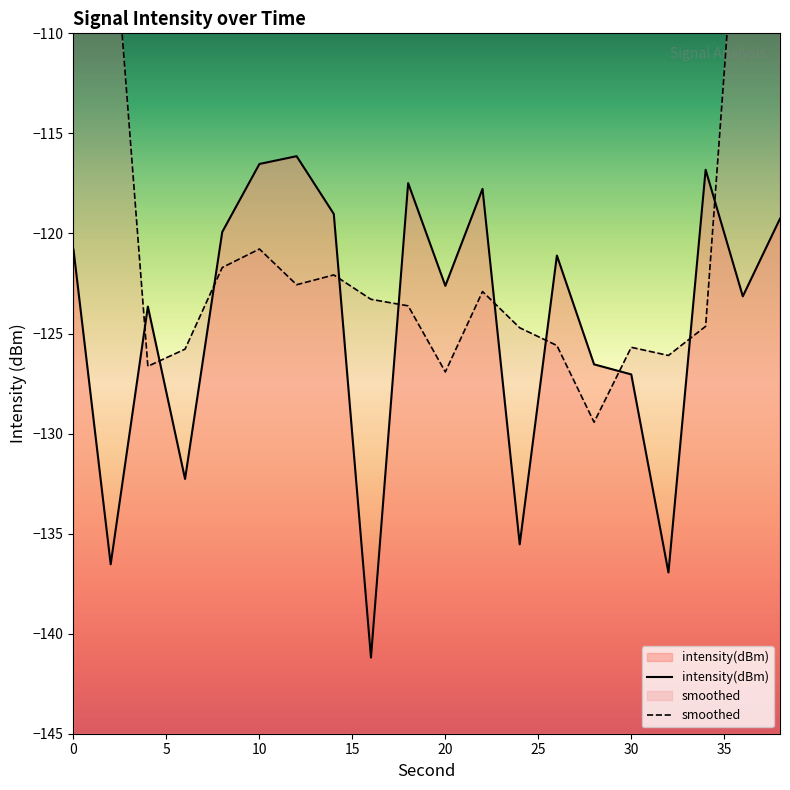

The value of intensity(dBm) at 20 is -122.6. True or false?

True